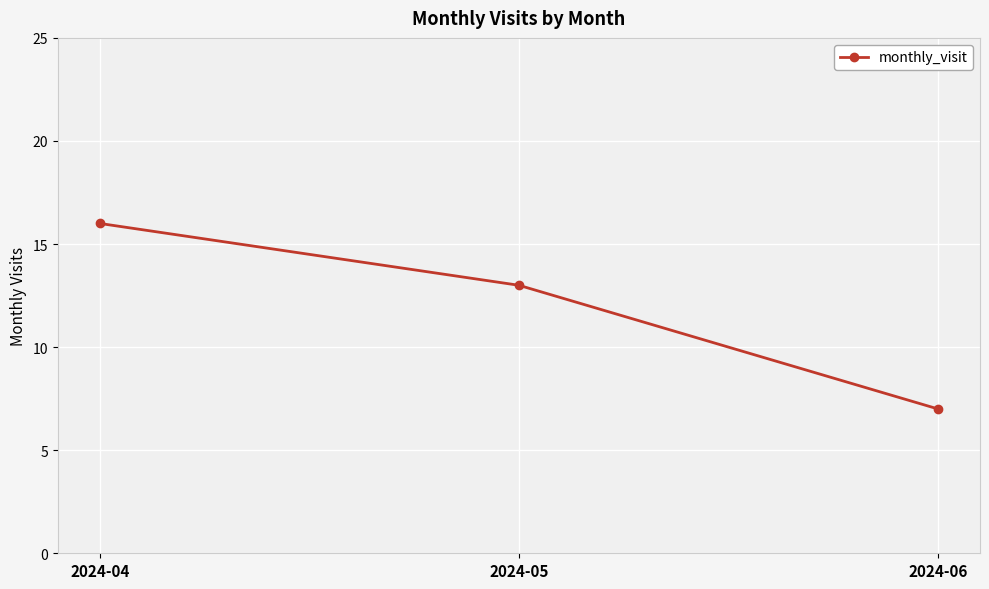

What is the value of the 2nd point from the left?

13